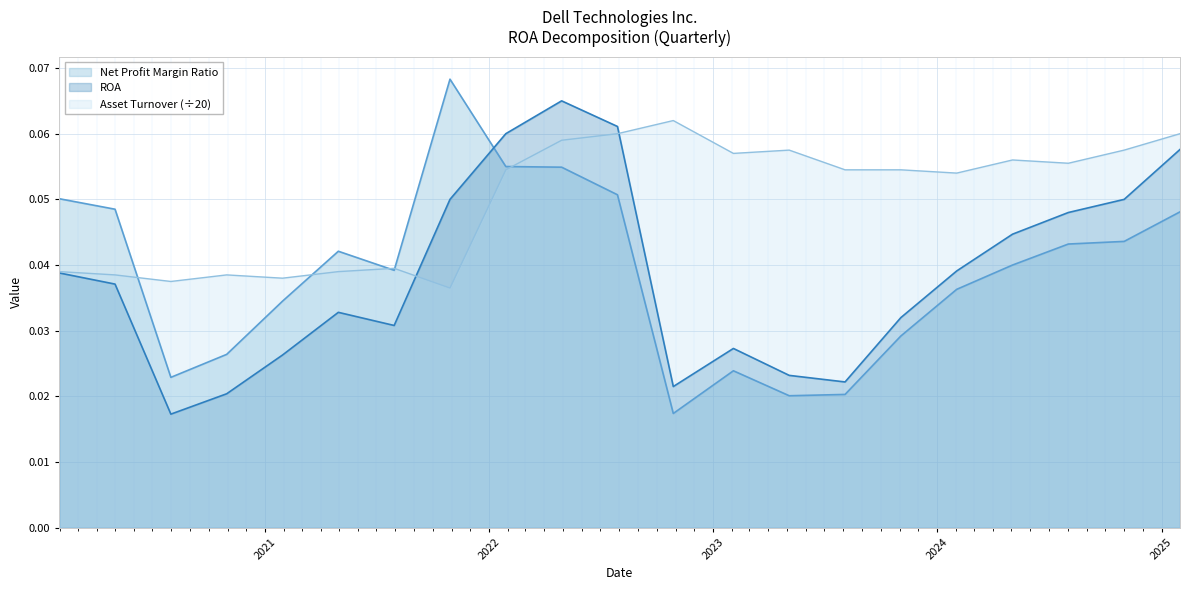

What is the value of the Asset Turnover point at the 9th from the left?

0.1